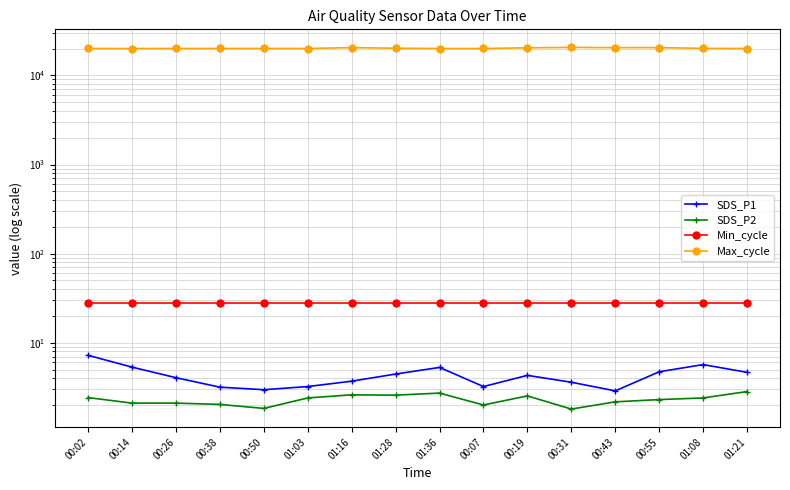

At which label does SDS_P2 reach its peak?

01:21